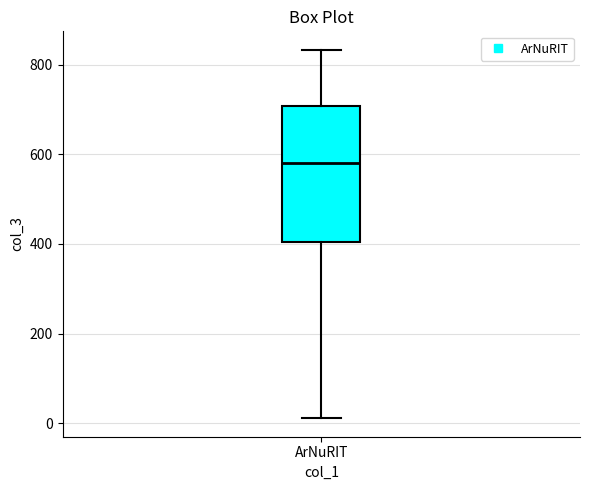

Where does the lower whisker of the box for ArNuRIT end on the y-axis? The values are not printed on the chart, so give them approximately, as read against the axis.

20